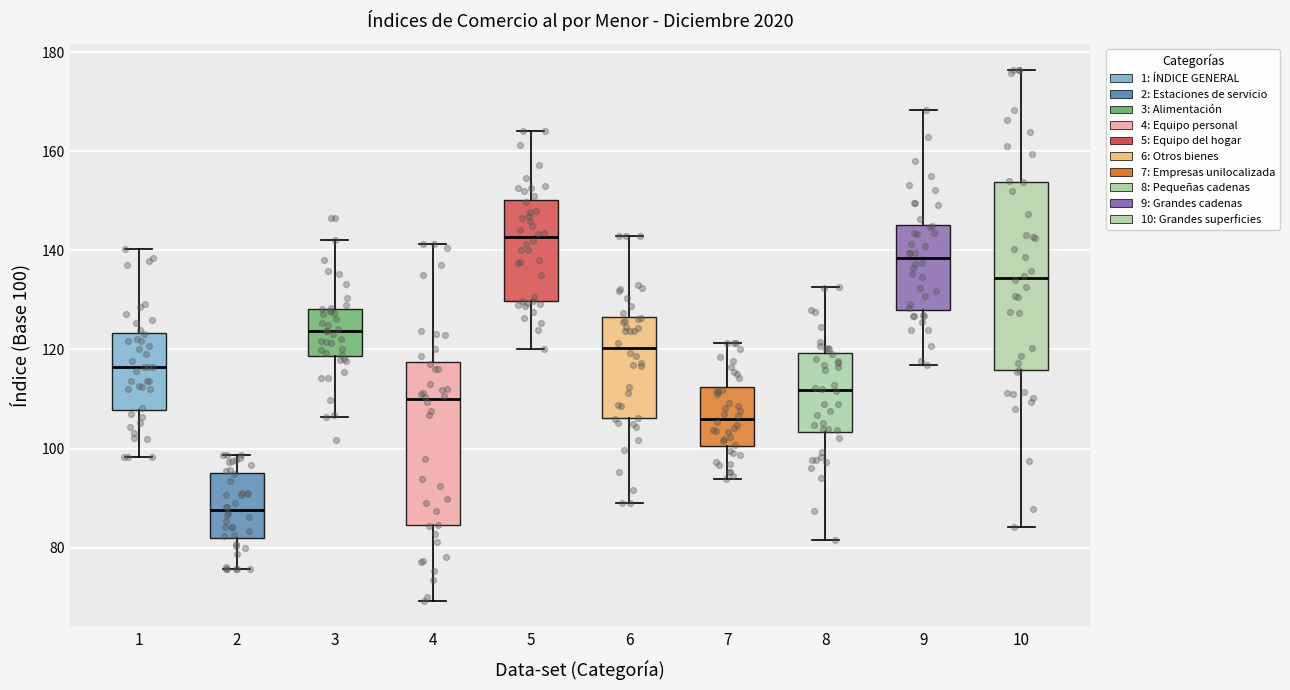

Comparing the boxes themselves (not the whiskers), which one is the tallest?

10